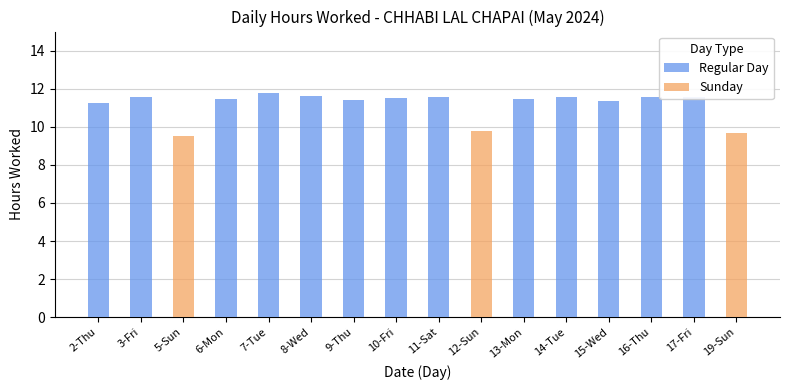

Does the chart contain any negative values?

No